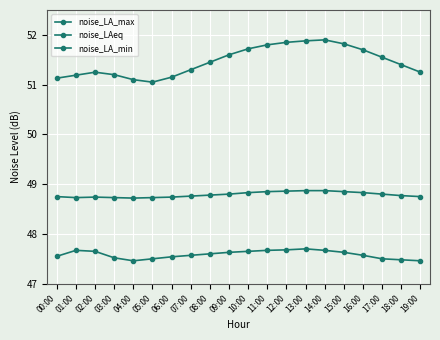

Does the chart have visible grid lines?

Yes